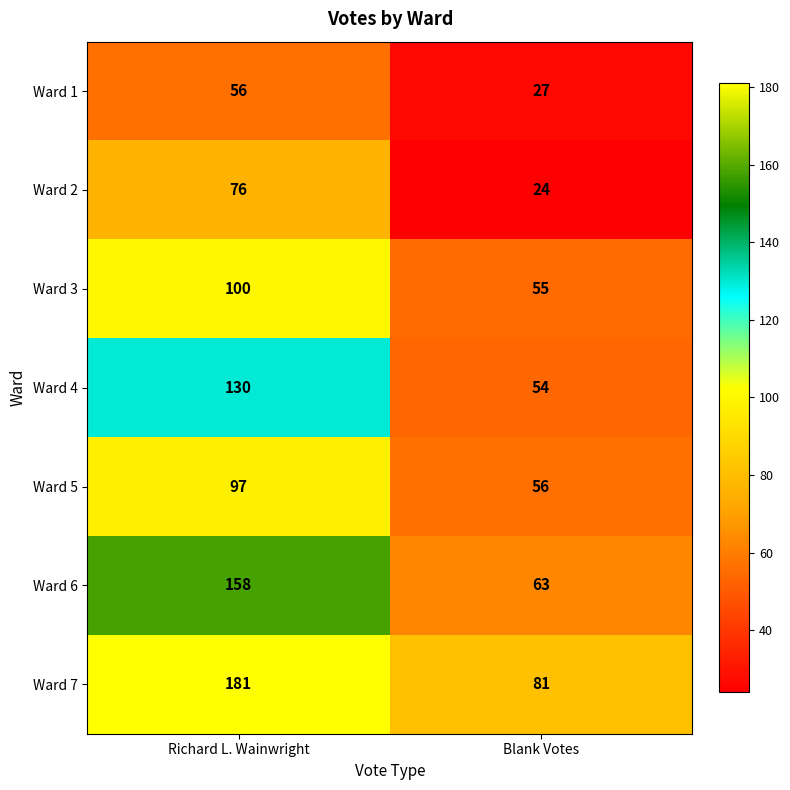

Between Richard L. Wainwright and Blank Votes, which series saw the biggest shift?

Ward 7